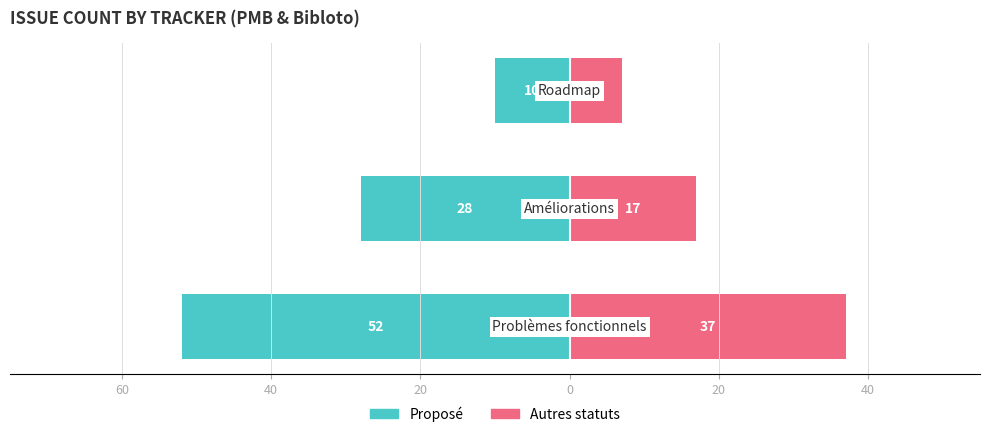

What is the sum of all Proposé values?

-90